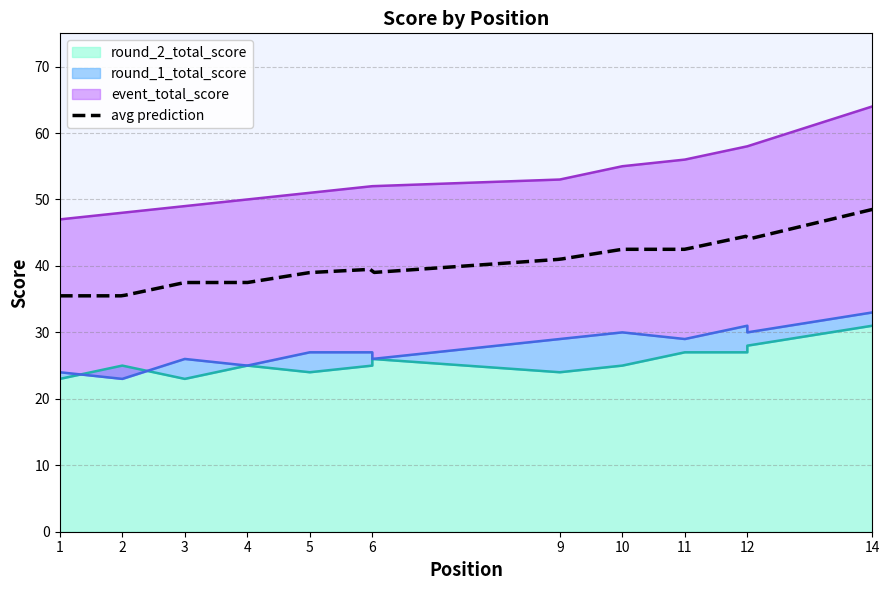

Read the event_total_score value at 5, to the nearest 5.

50